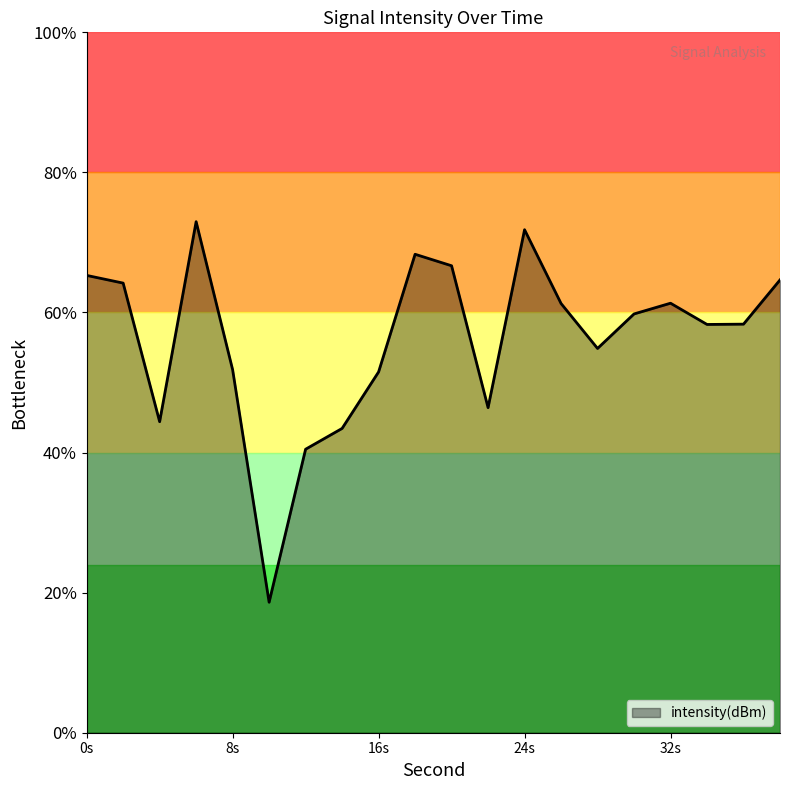

Where is the data nearest to the value -127?

22